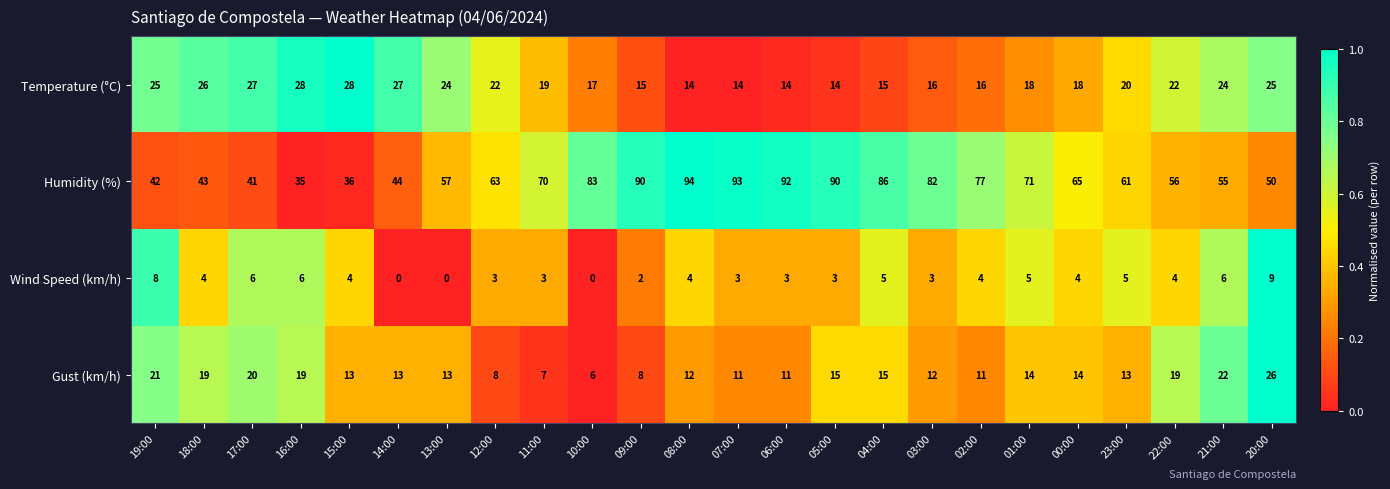

The Gust (km/h) series shows 10 at 19:00. True or false?

False